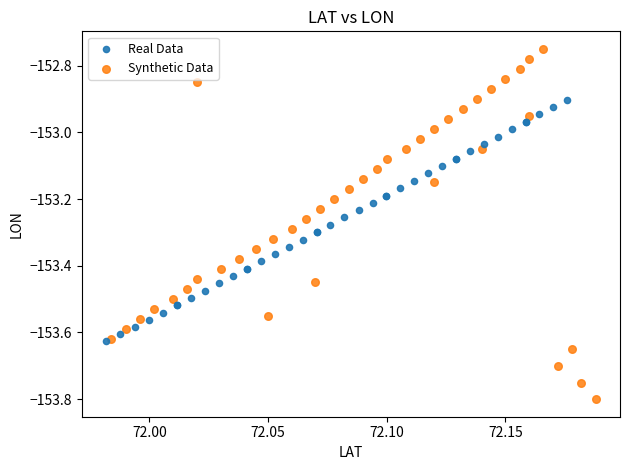

What are all the series names shown in the legend?

Real Data, Synthetic Data